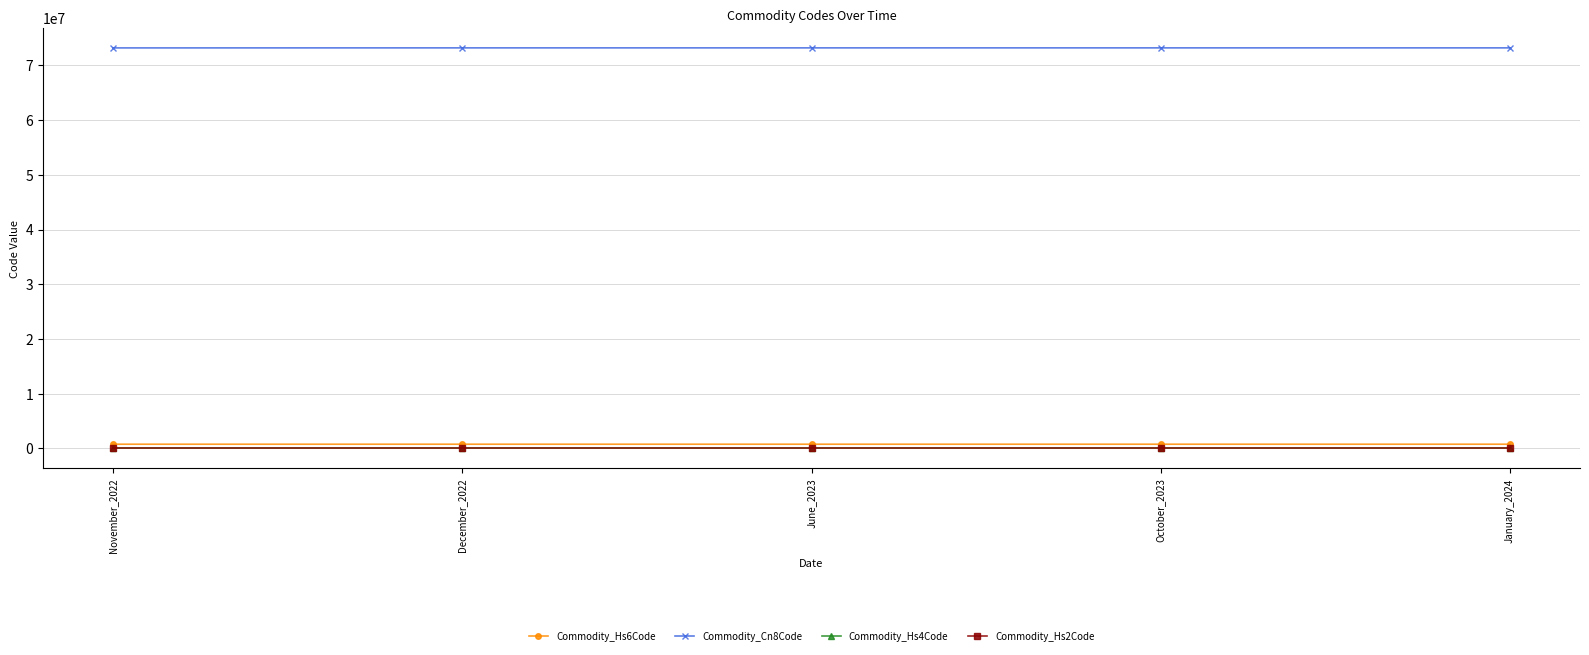

What is the sum of all Commodity_Hs6Code values?

3660875